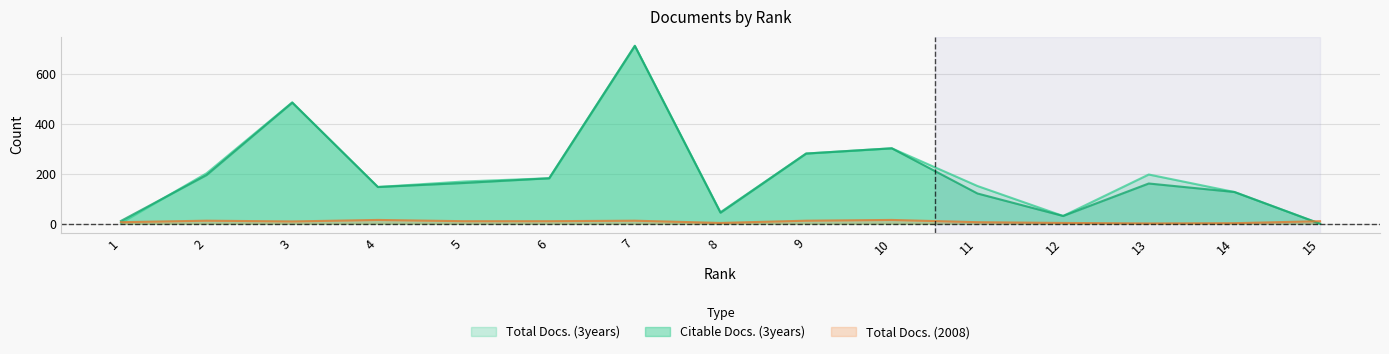

Which category has the lowest value across all series?

15